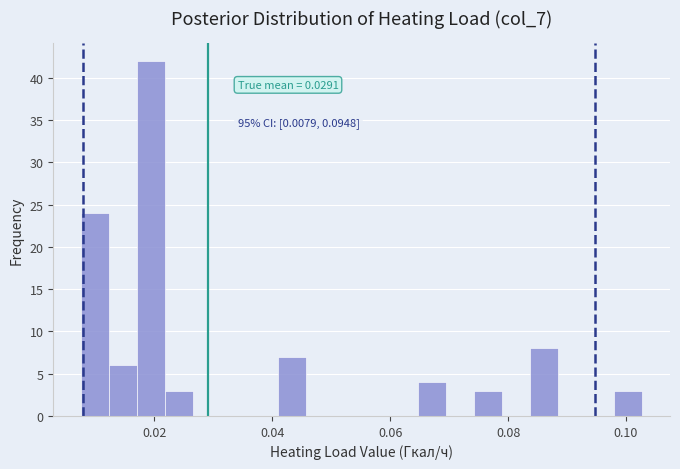

Read against the x-axis, roughly where is the centre of the tallest bar?

0.020